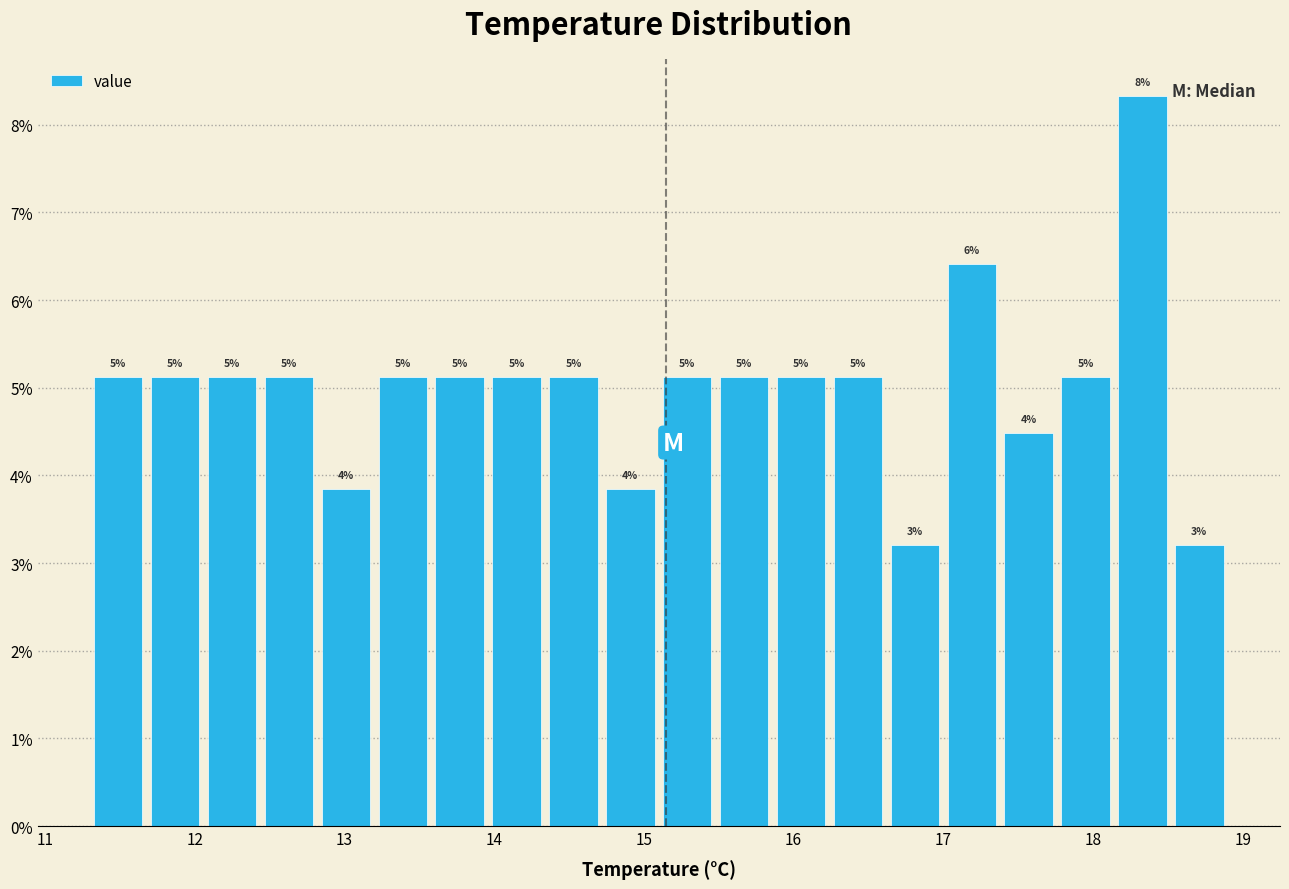

Read against the x-axis, roughly where is the centre of the tallest bar?

18.3